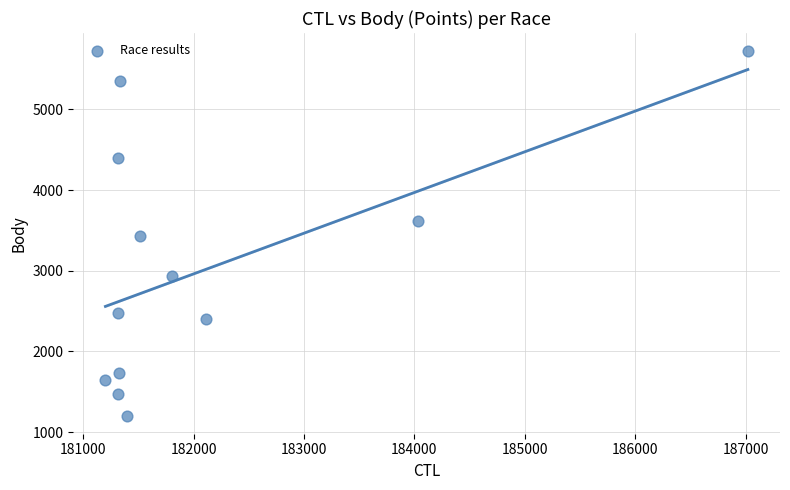

What is the range of X values (max minus min)?

5820